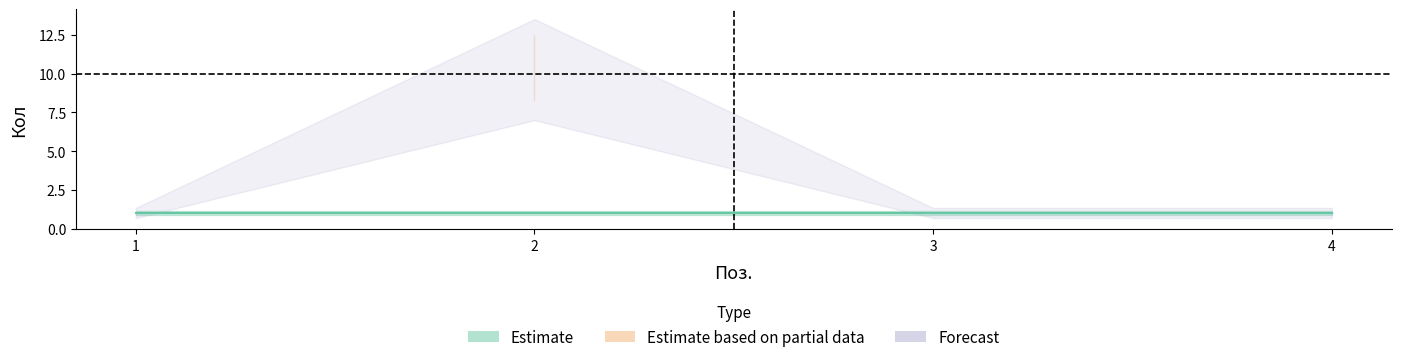

True or false: the data has more than 1 interior local peaks.

False